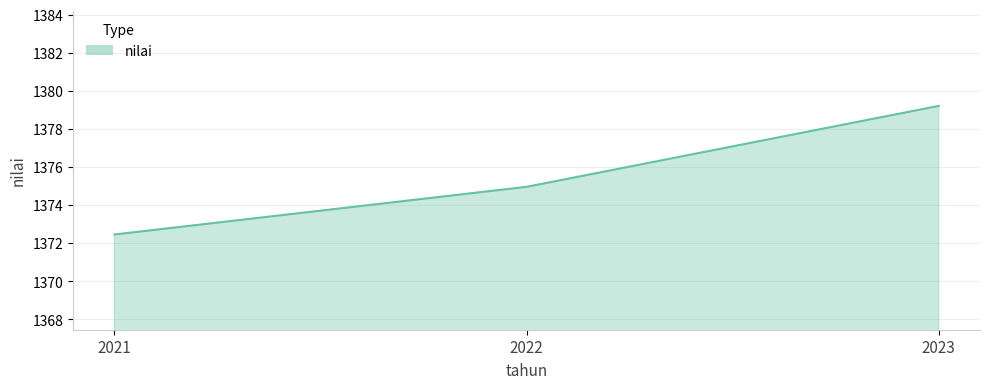

What is the ratio of the value at 2022 to the value at 2021?

1.0